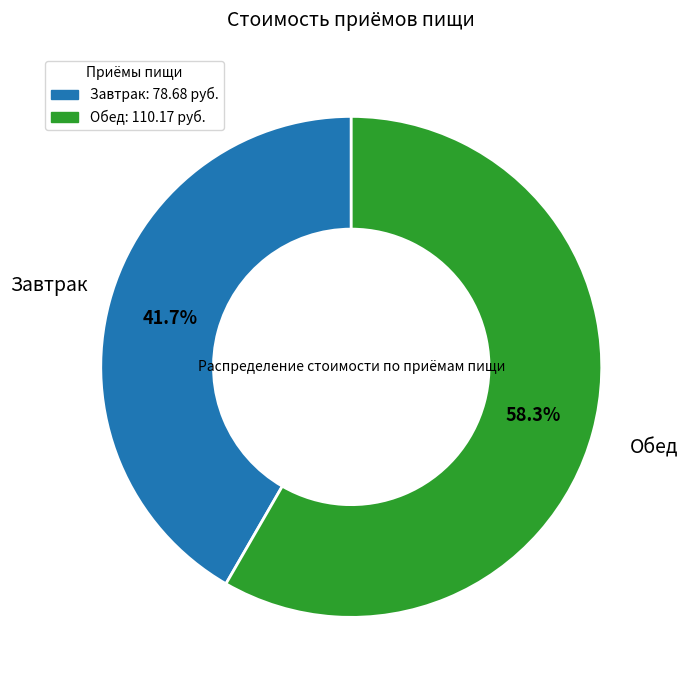

How many segments does this pie chart have?

2